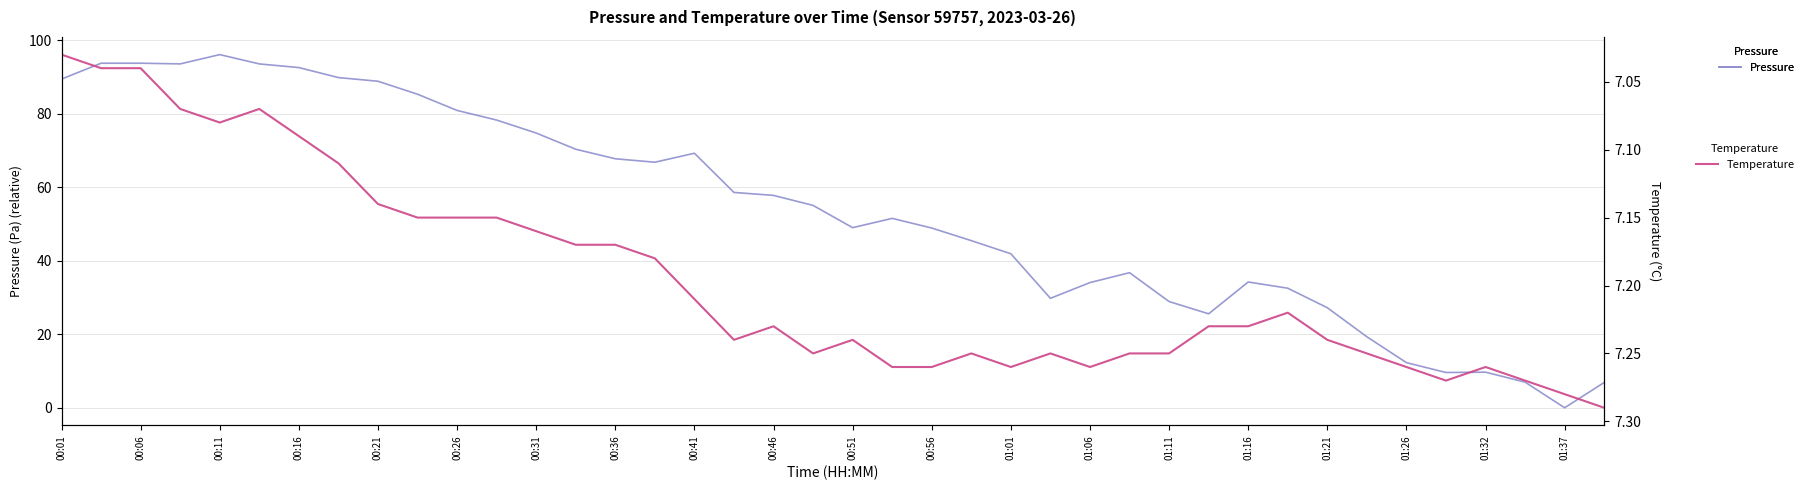

True or false: Pressure has a value of 17.8 at 01:11.

False